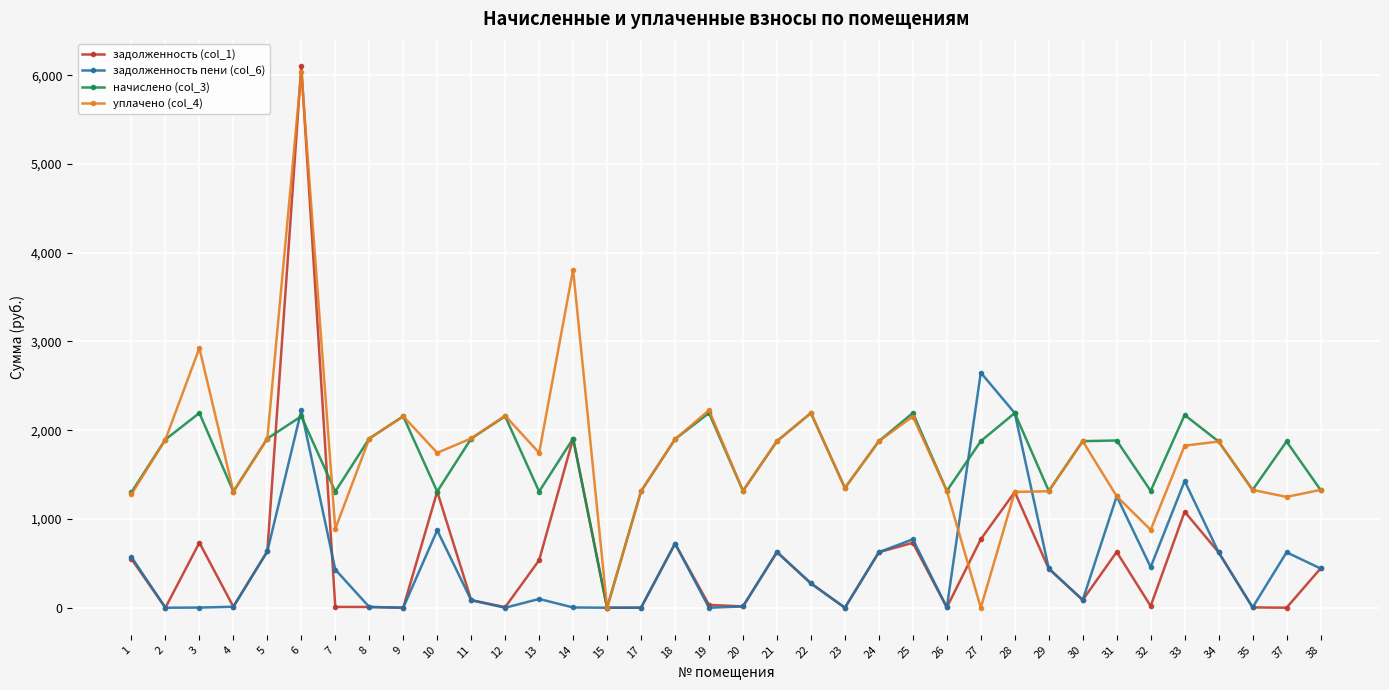

Which series changed the most between 11 and 12?

уплачено (col_4)